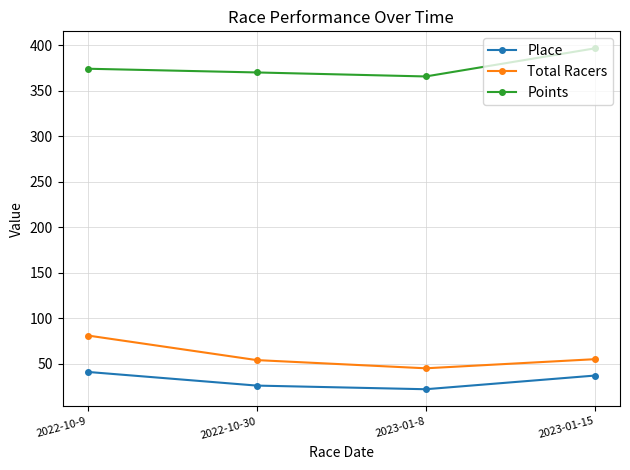

What is the value of the Total Racers point at the 4th from the left?

55.0